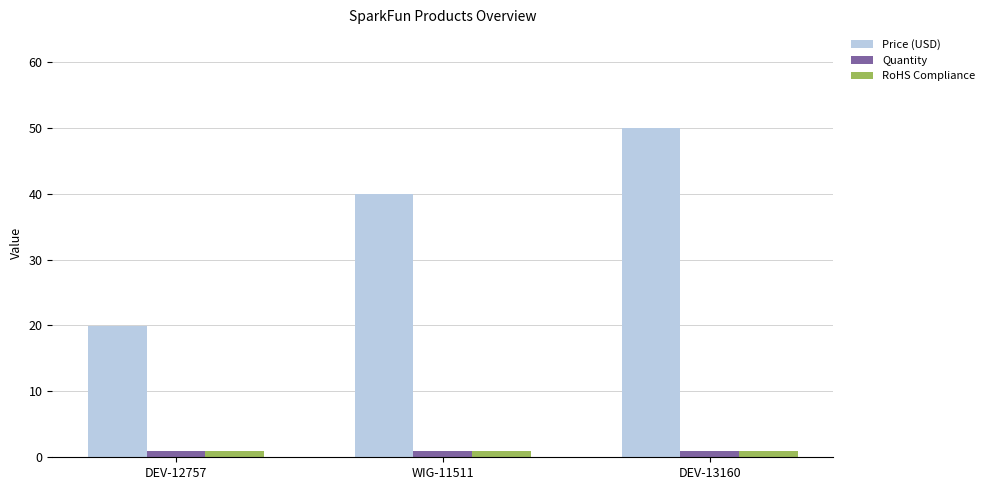

Is the value of Price (USD) at DEV-13160 greater than the value of RoHS Compliance at DEV-12757?

Yes